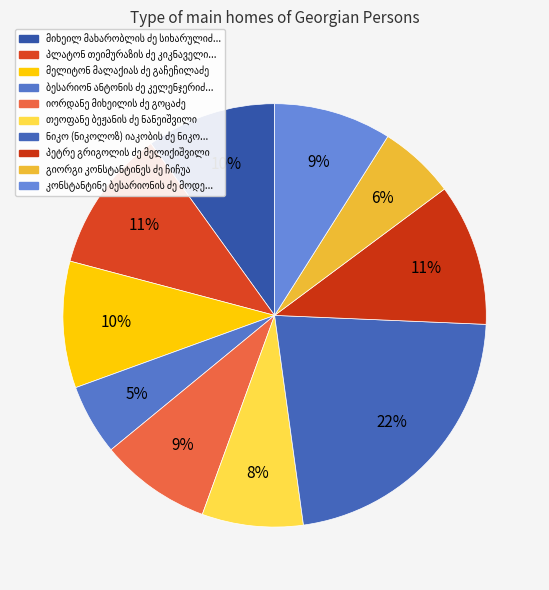

What percentage do იორდანე მიხეილის ძე გოცაძე and პლატონ თეიმურაზის ძე კიკნაველიძე together represent?

19.5%